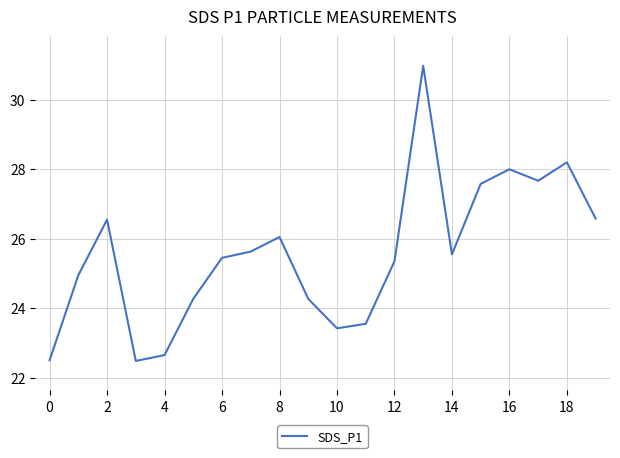

What is the sum of all values?

511.7